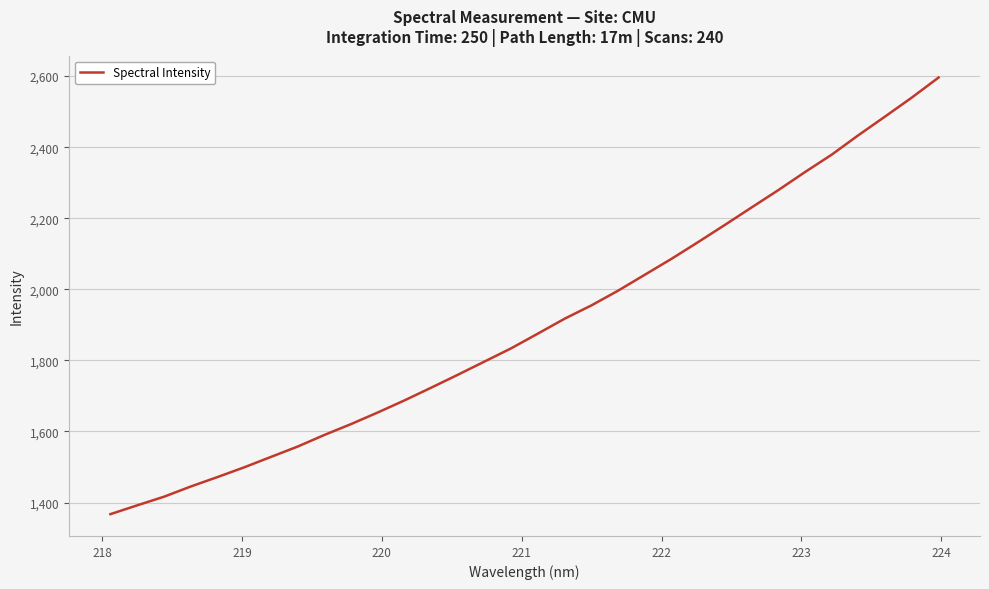

What is the maximum value shown in the chart?

2596.0